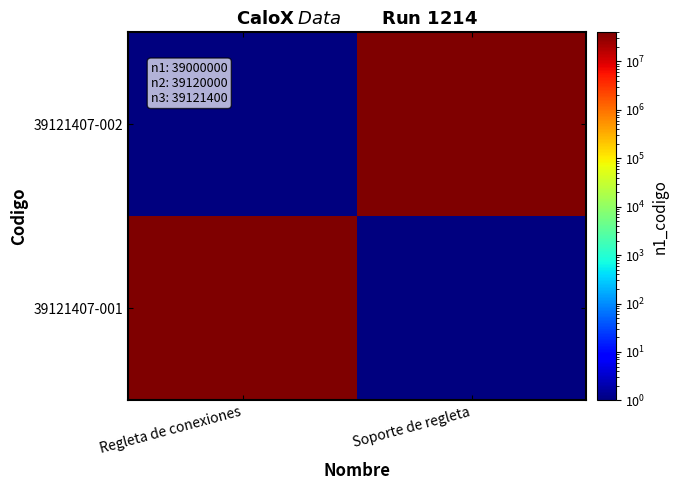

Between Regleta de conexiones and Soporte de regleta, which is larger?

Regleta de conexiones